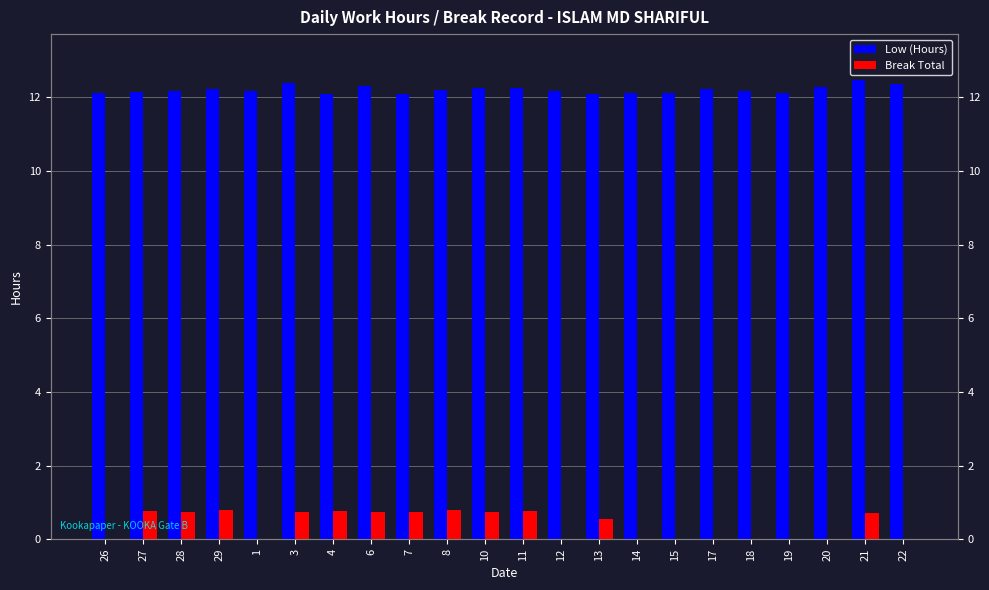

What is the label of the 15th bar from the left?

14